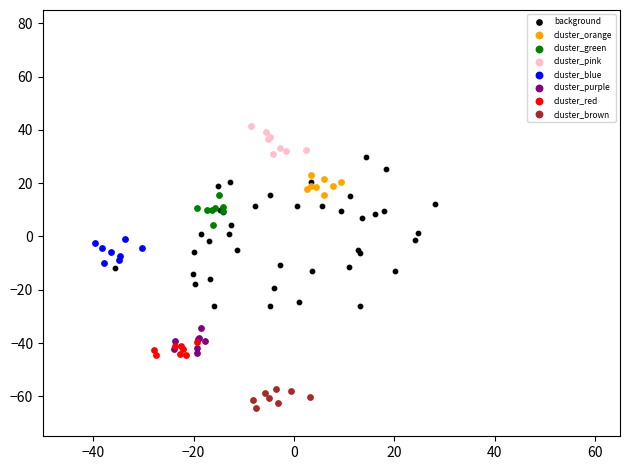

Which series has the largest Y range (max minus min)?

background